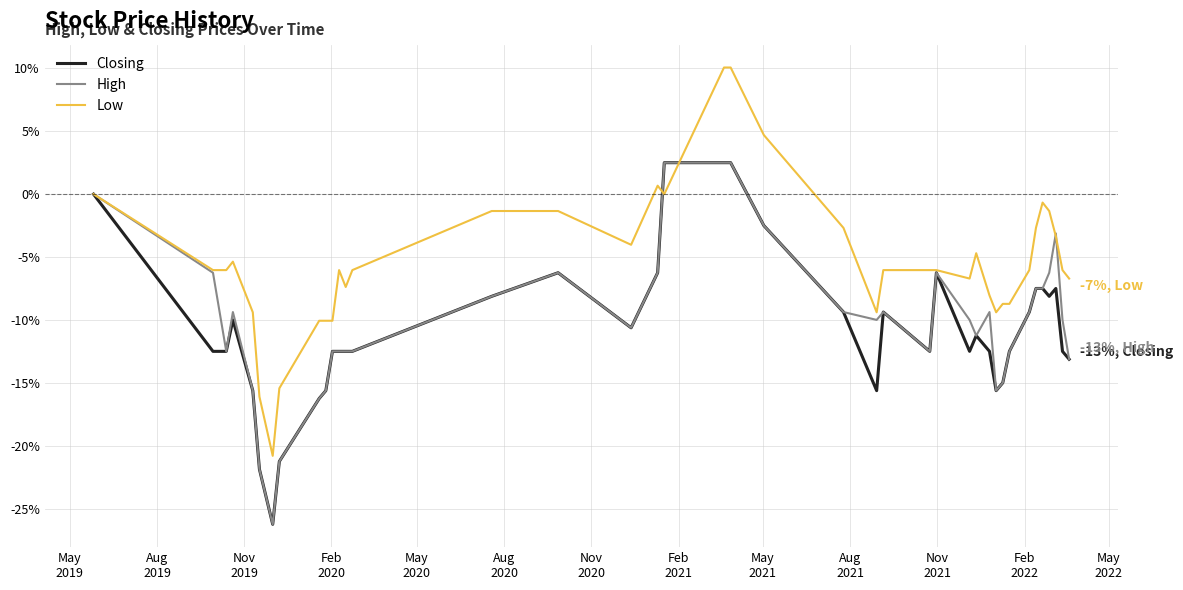

Which series has the largest total across all categories?

Low